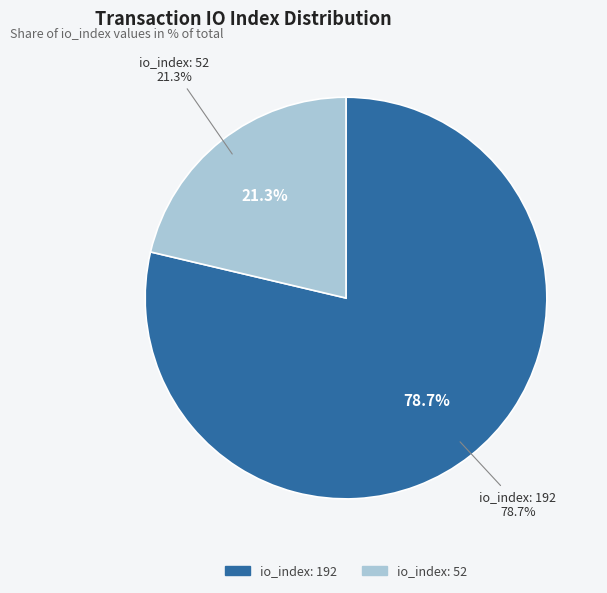

How many slices are in this pie chart?

2